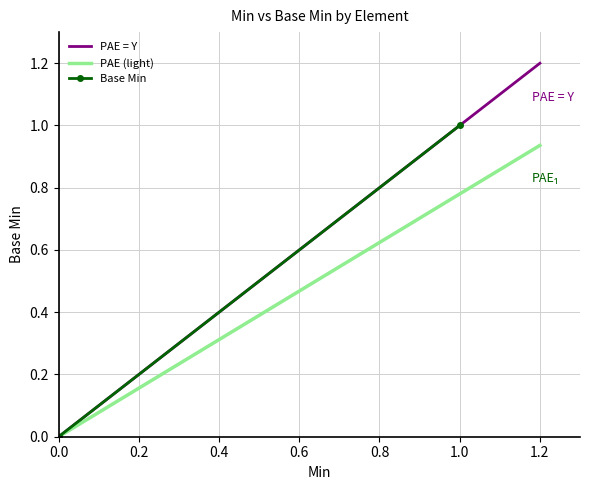

What is the difference between the maximum and minimum values in the Min series?

1